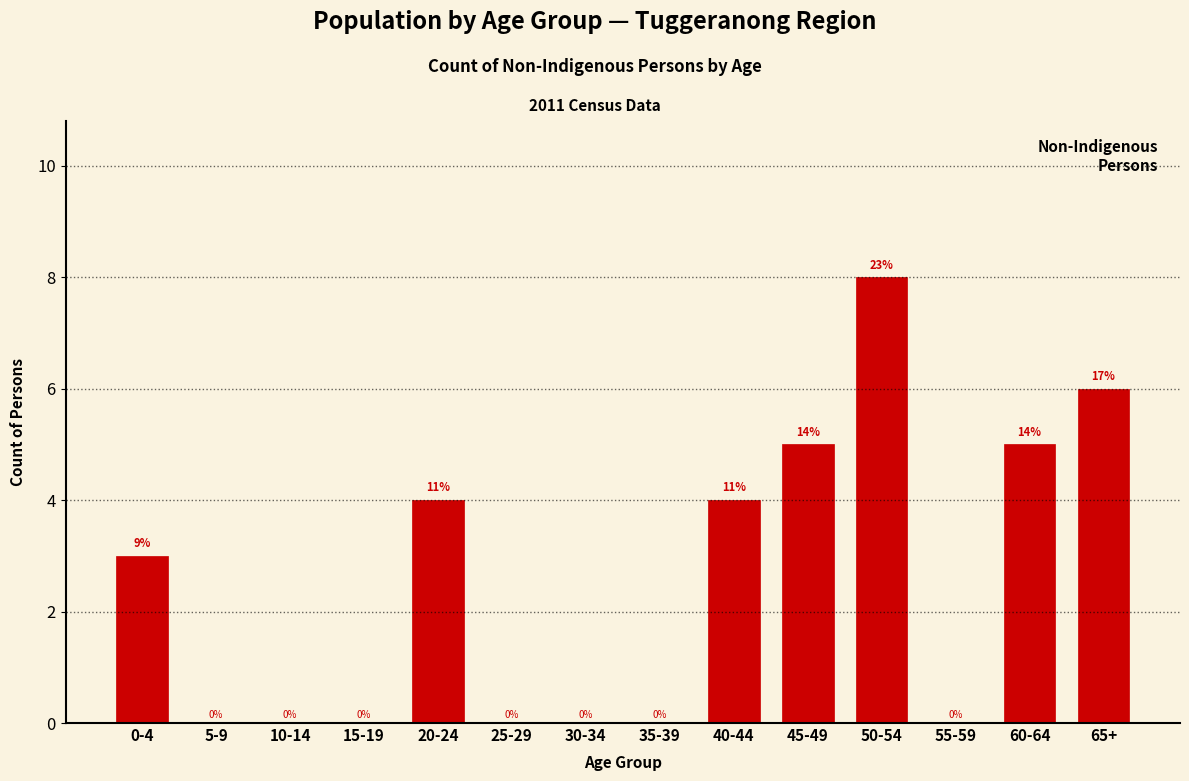

Reading left to right, list all the values displayed in this chart.

0-4=3	5-9=0	10-14=0	15-19=0	20-24=4	25-29=0	30-34=0	35-39=0	40-44=4	45-49=5	50-54=8	55-59=0	60-64=5	65+=6